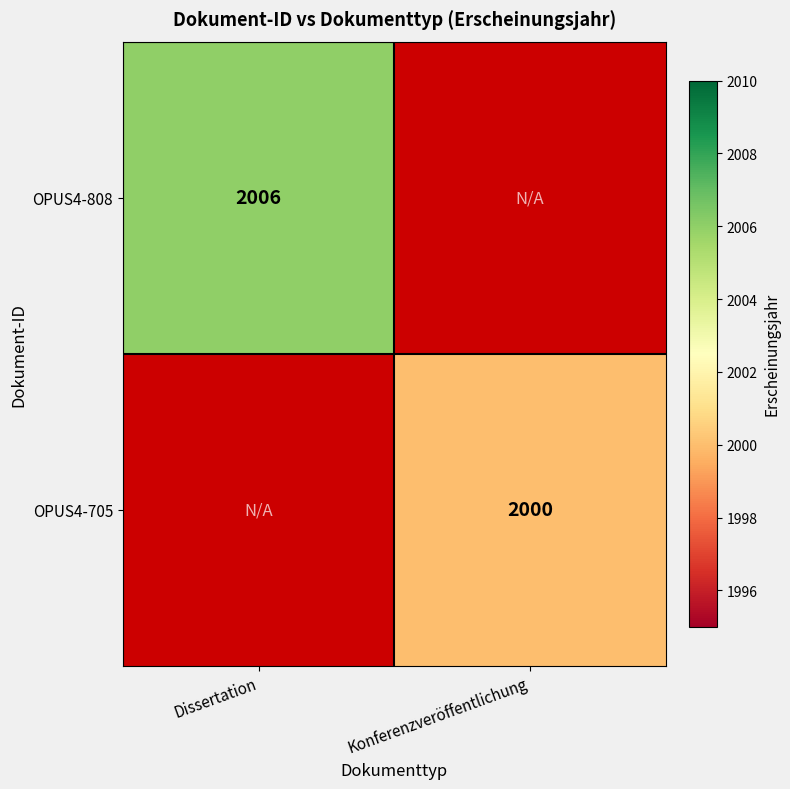

Which label corresponds to the largest value in the chart?

Dissertation